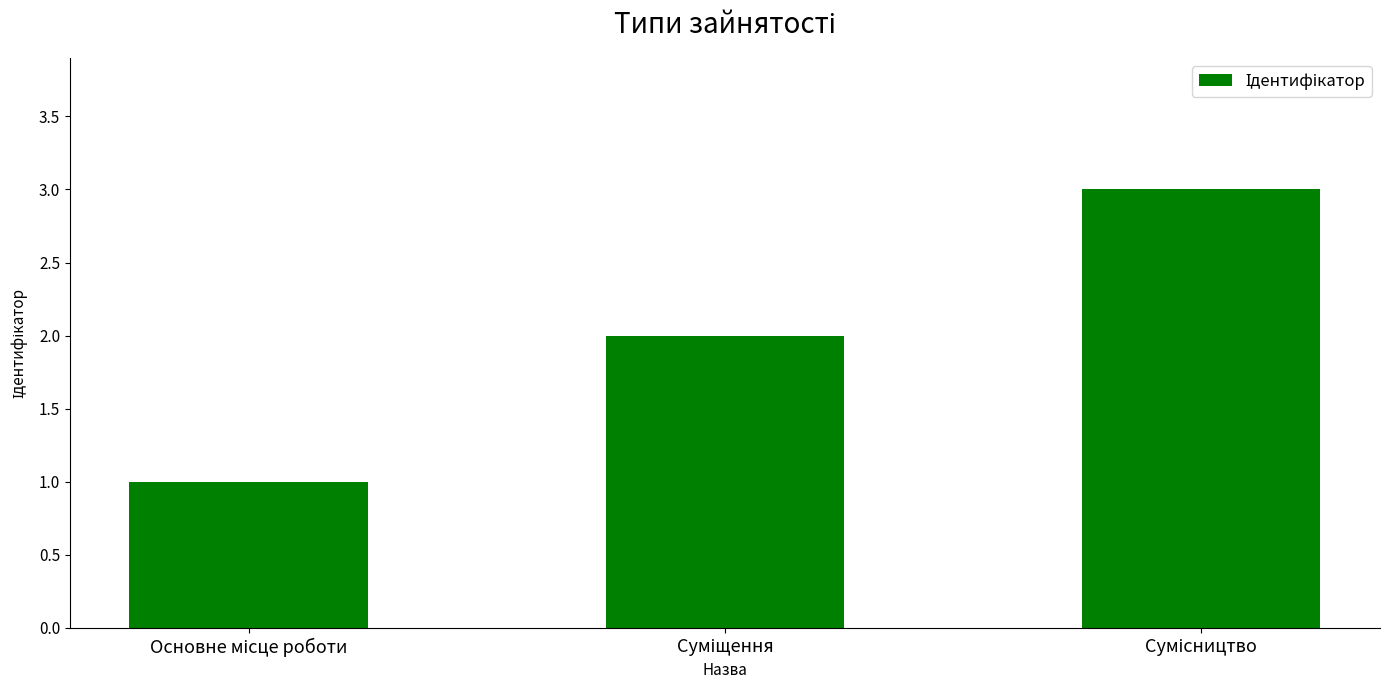

What is the maximum value shown in the chart?

3